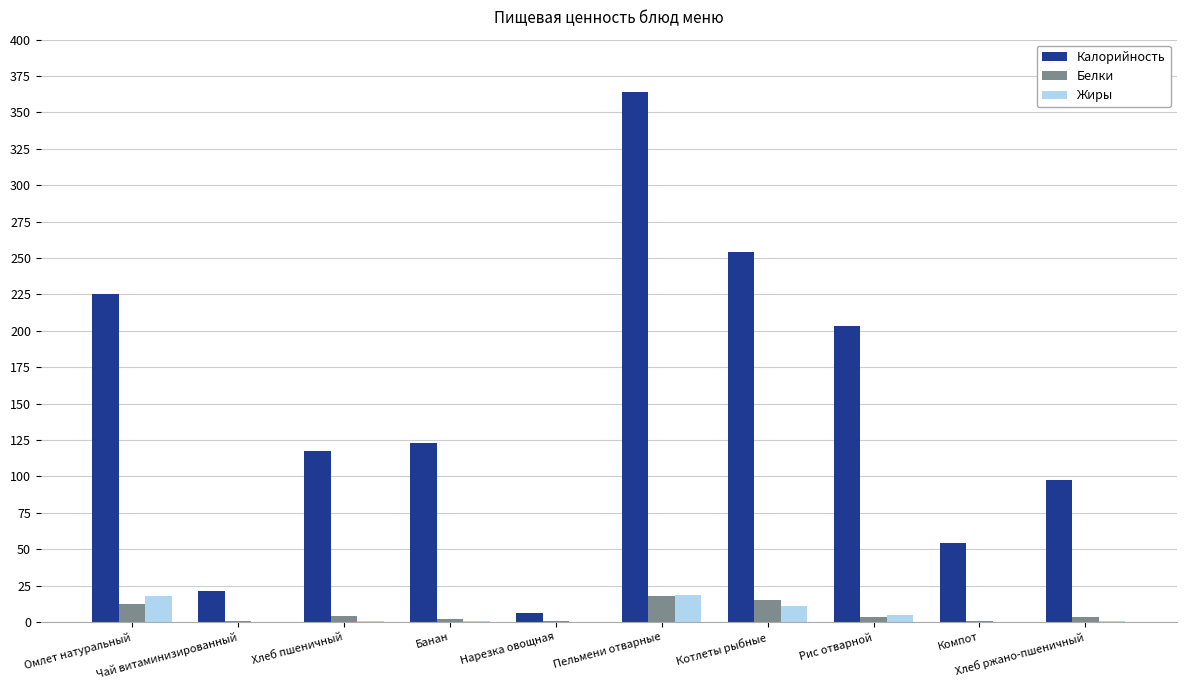

Count the number of data series in this chart.

3